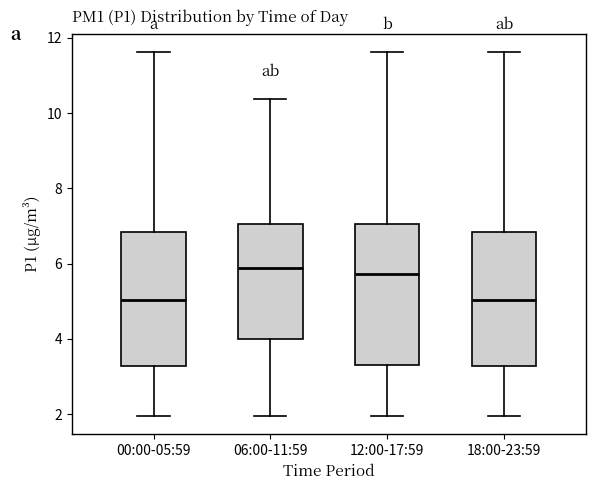

Where is the lower edge of the box for 00:00-05:59 on the y-axis? The values are not printed on the chart, so give them approximately, as read against the axis.

3.2